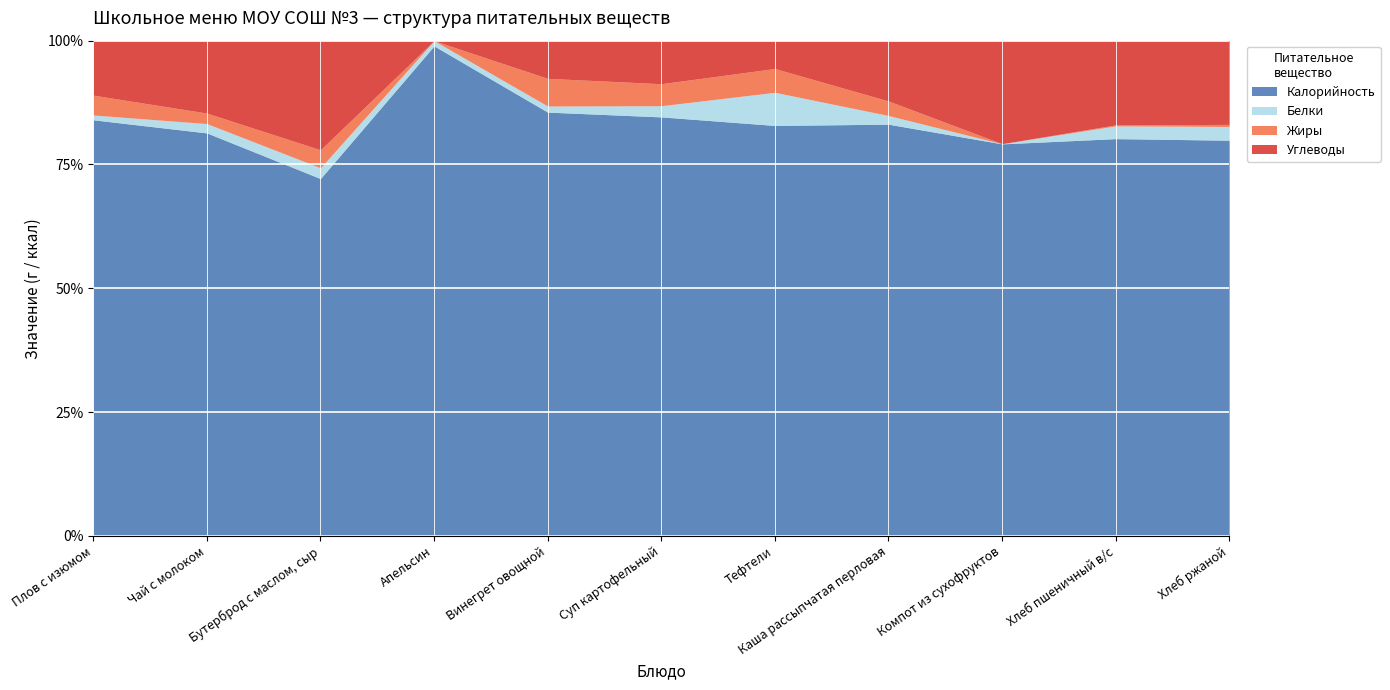

The value of Жиры at Апельсин is -7.5. True or false?

False